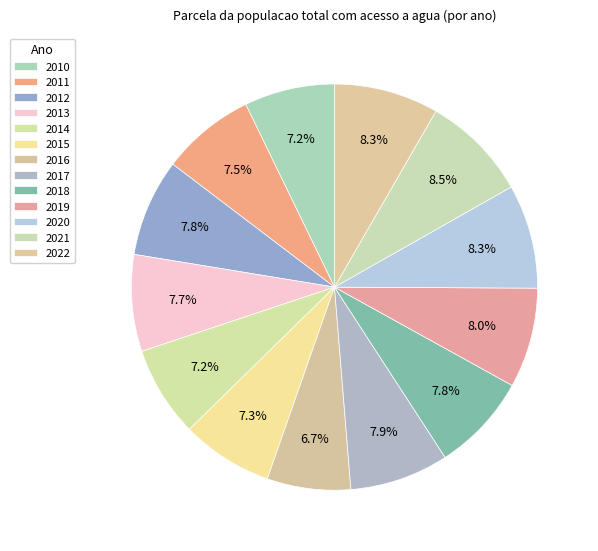

To the nearest percent, what portion does 2014 represent?

7%